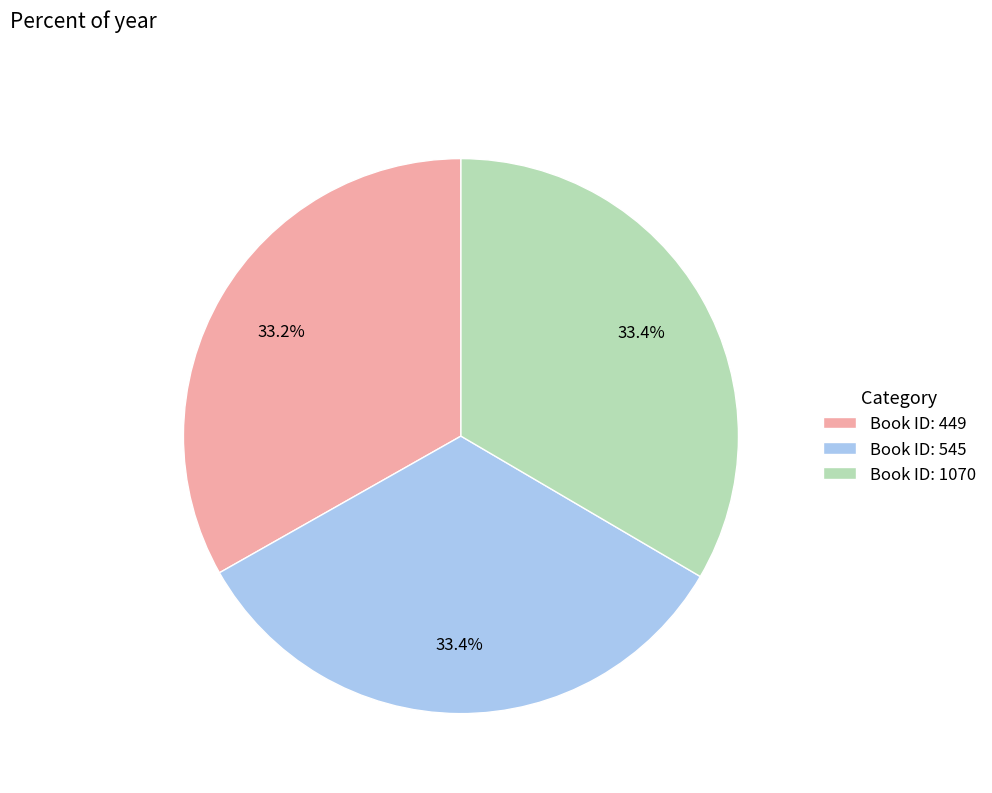

Is the sum of Book ID: 545 and Book ID: 449 greater than half?

Yes